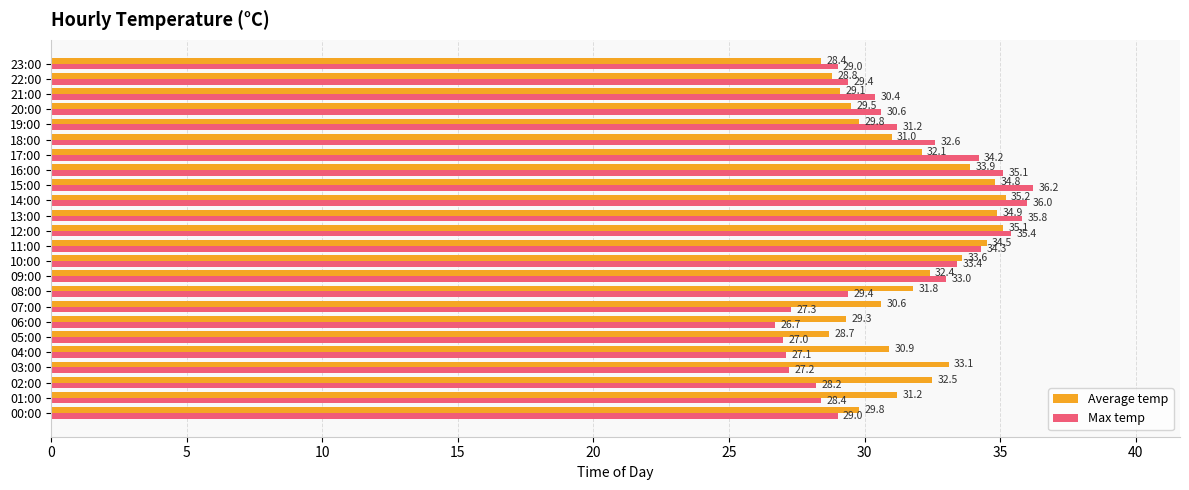

Rank the series by their average value, from highest to lowest.

Average temp, Max temp